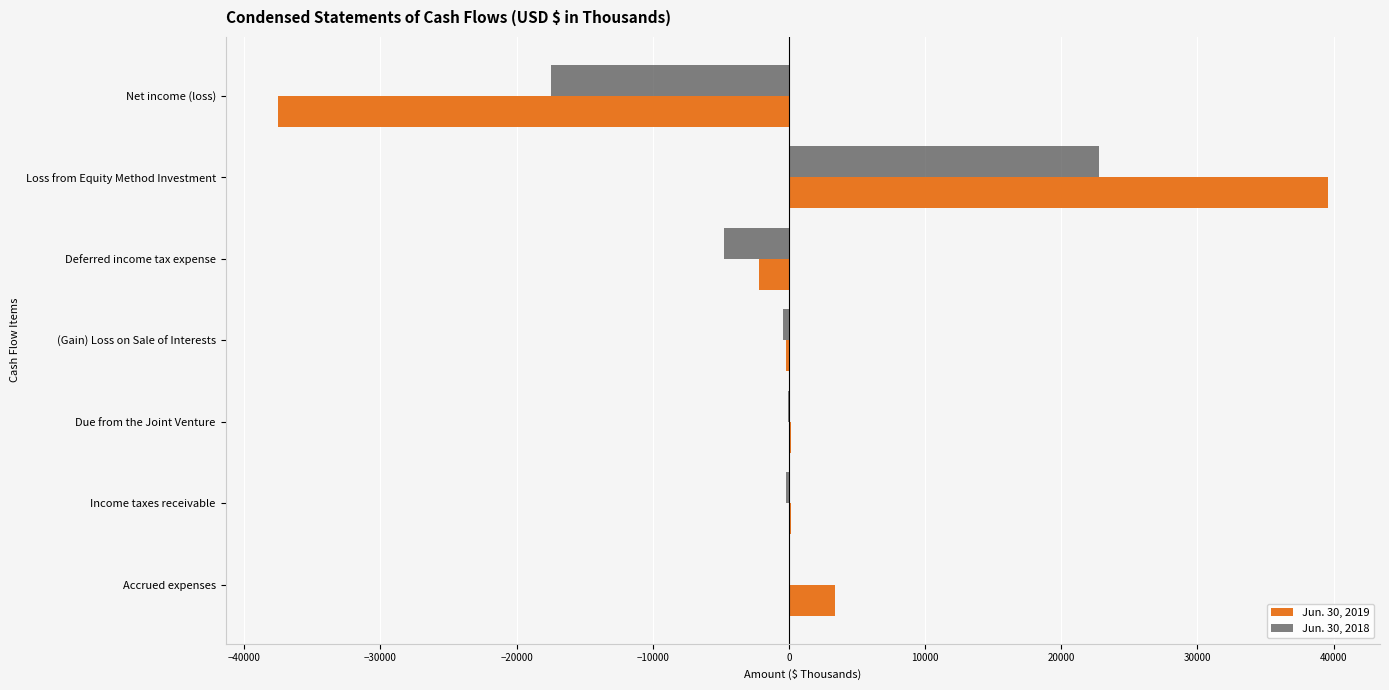

What is the sum of the Jun. 30, 2019 values at Net income (loss) and Deferred income tax expense?

-39701